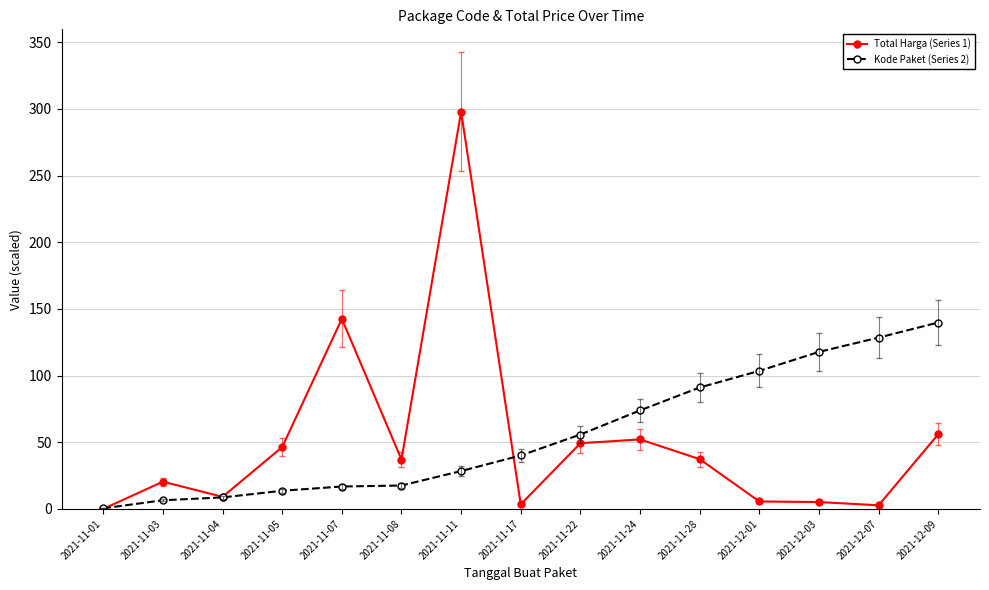

At how many categories does at least one series exceed 112?

5